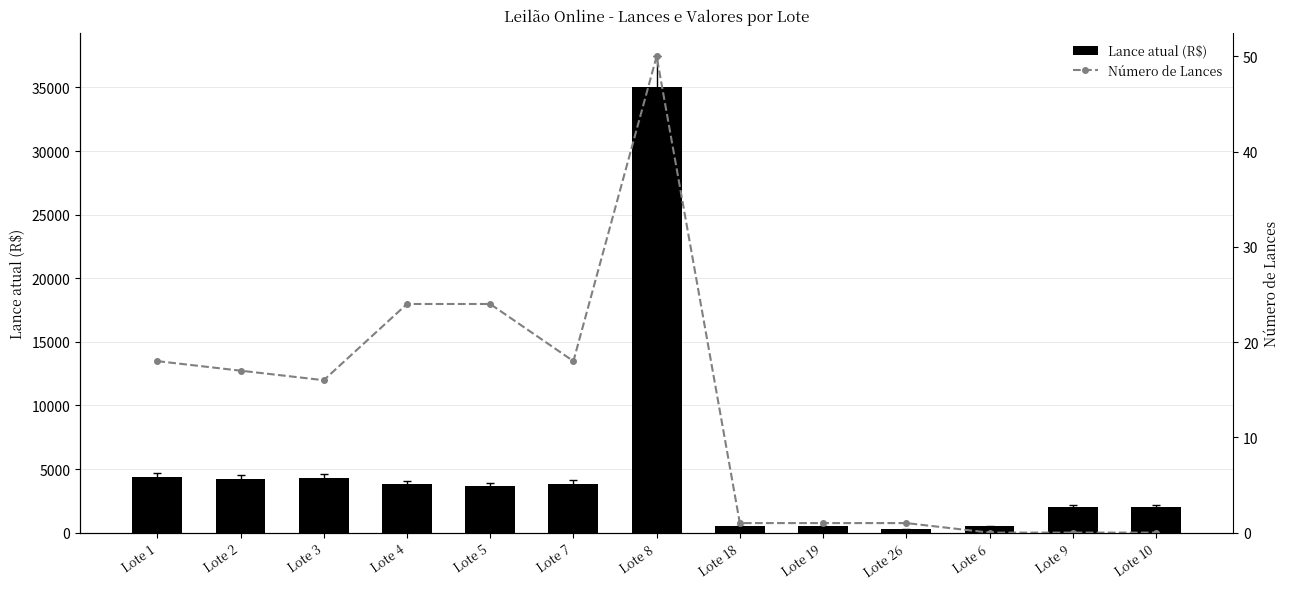

What is the difference between the Lance atual (R$) values at Lote 1 and Lote 19?

3850